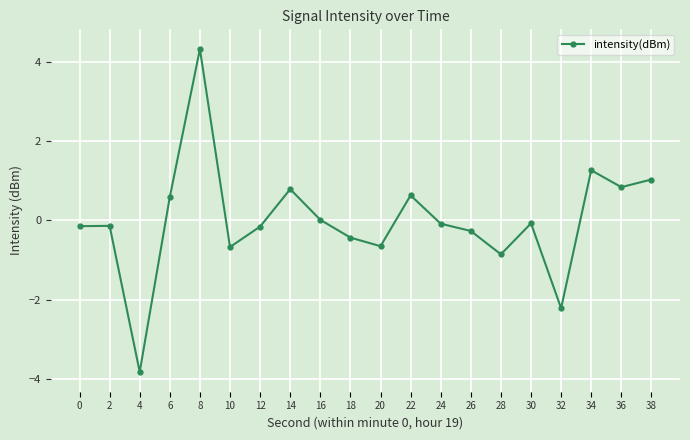

Does the chart have visible grid lines?

Yes